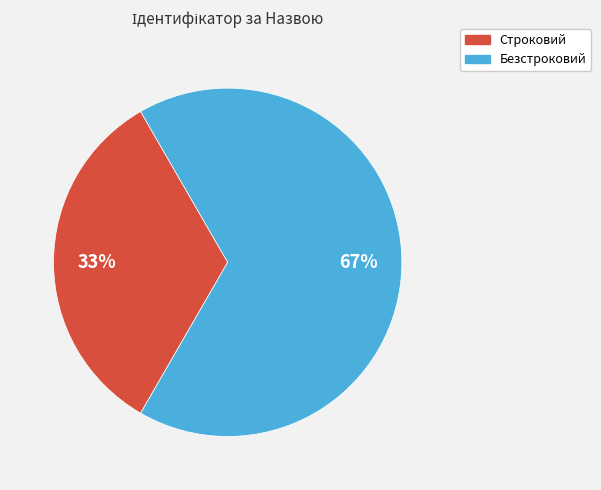

Between Безстроковий and Строковий, which is larger?

Безстроковий